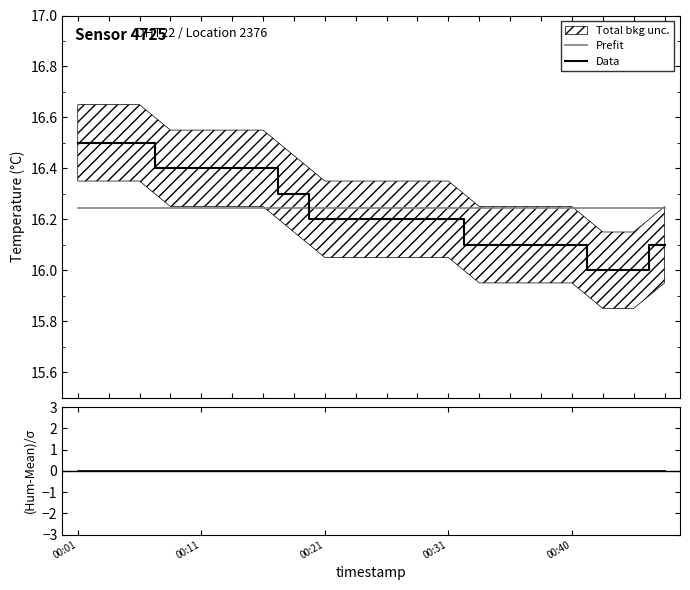

What is the maximum value for Data?

16.5